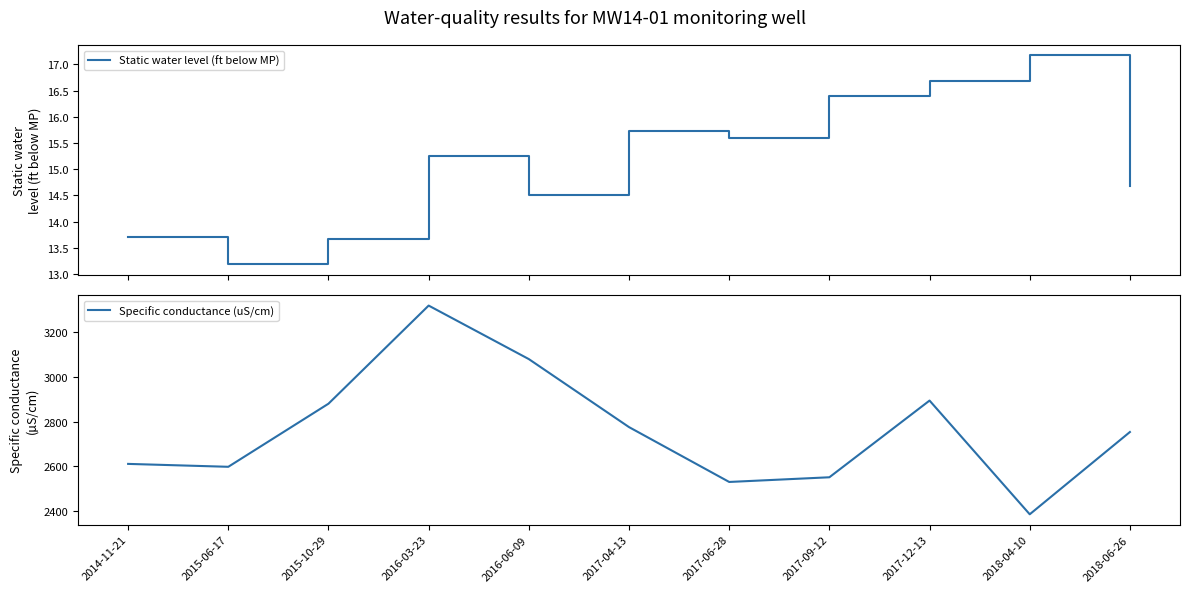

How many lines are shown in the chart?

2